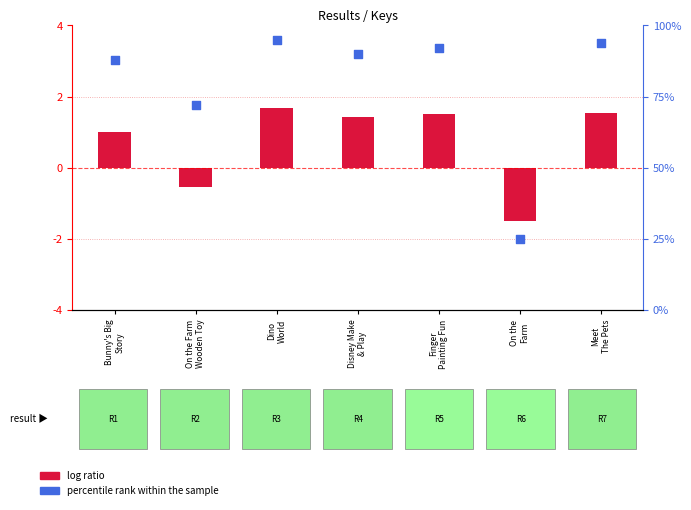

Which series has the widest spread of Y values?

percentile rank within the sample